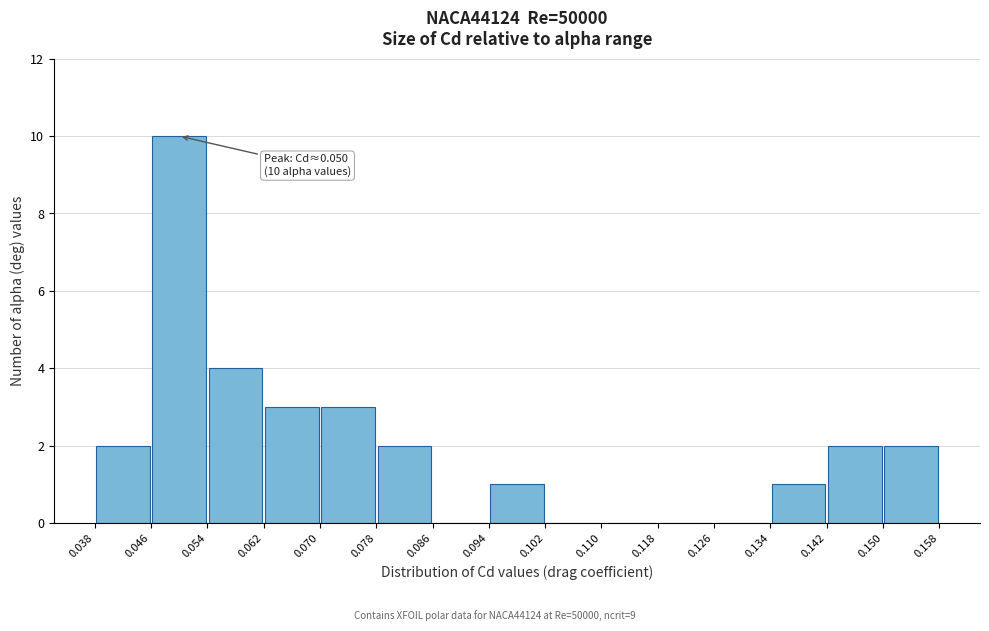

Over which range of the x-axis is the bar tallest?

0.046 to 0.054